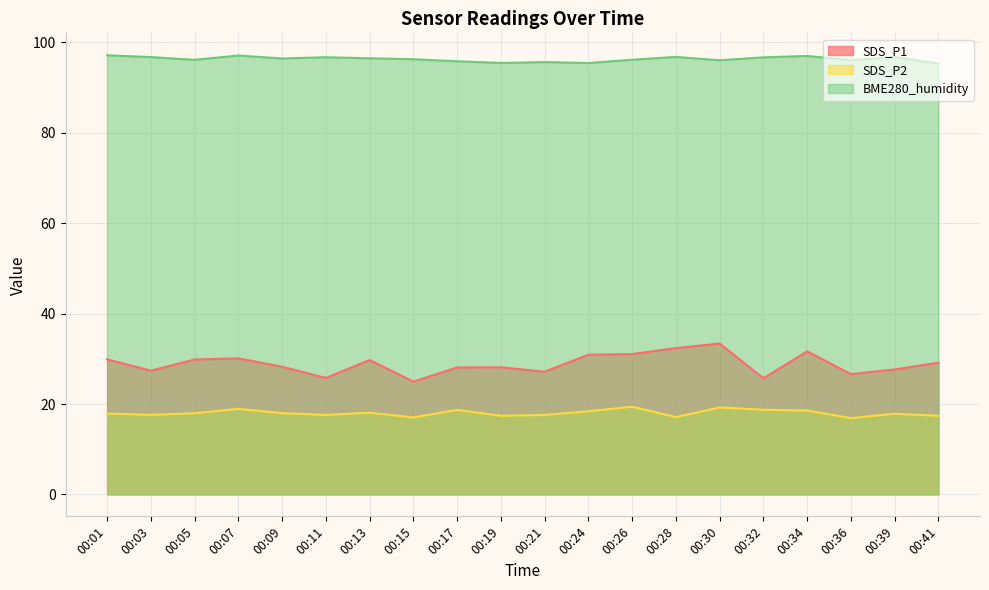

True or false: SDS_P1 and BME280_humidity cross at least once.

False